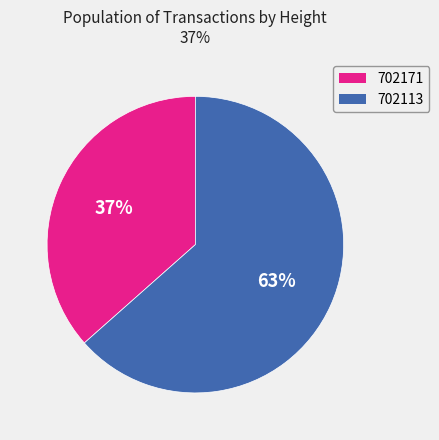

Which category has the smallest portion of the pie?

702171